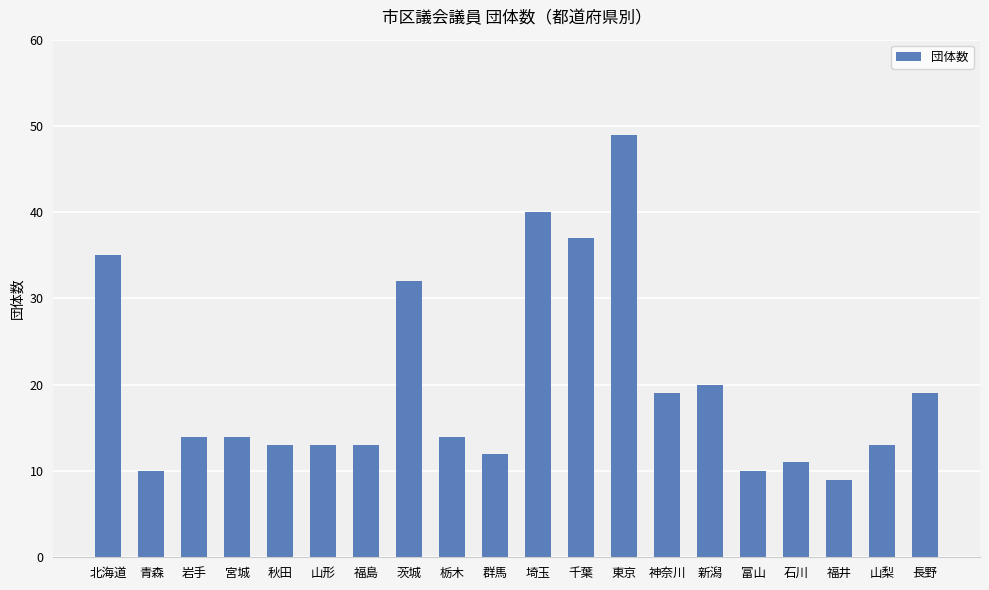

At which category does the chart reach its minimum across all series?

福井